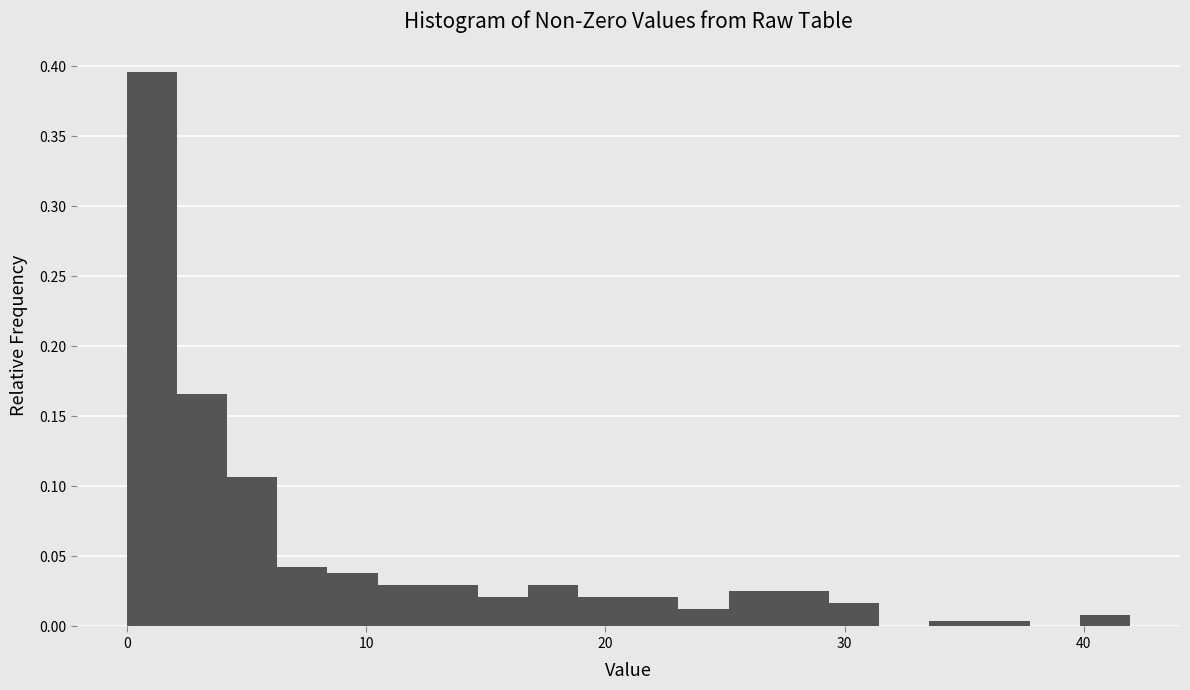

Read against the x-axis, roughly where is the centre of the tallest bar?

1